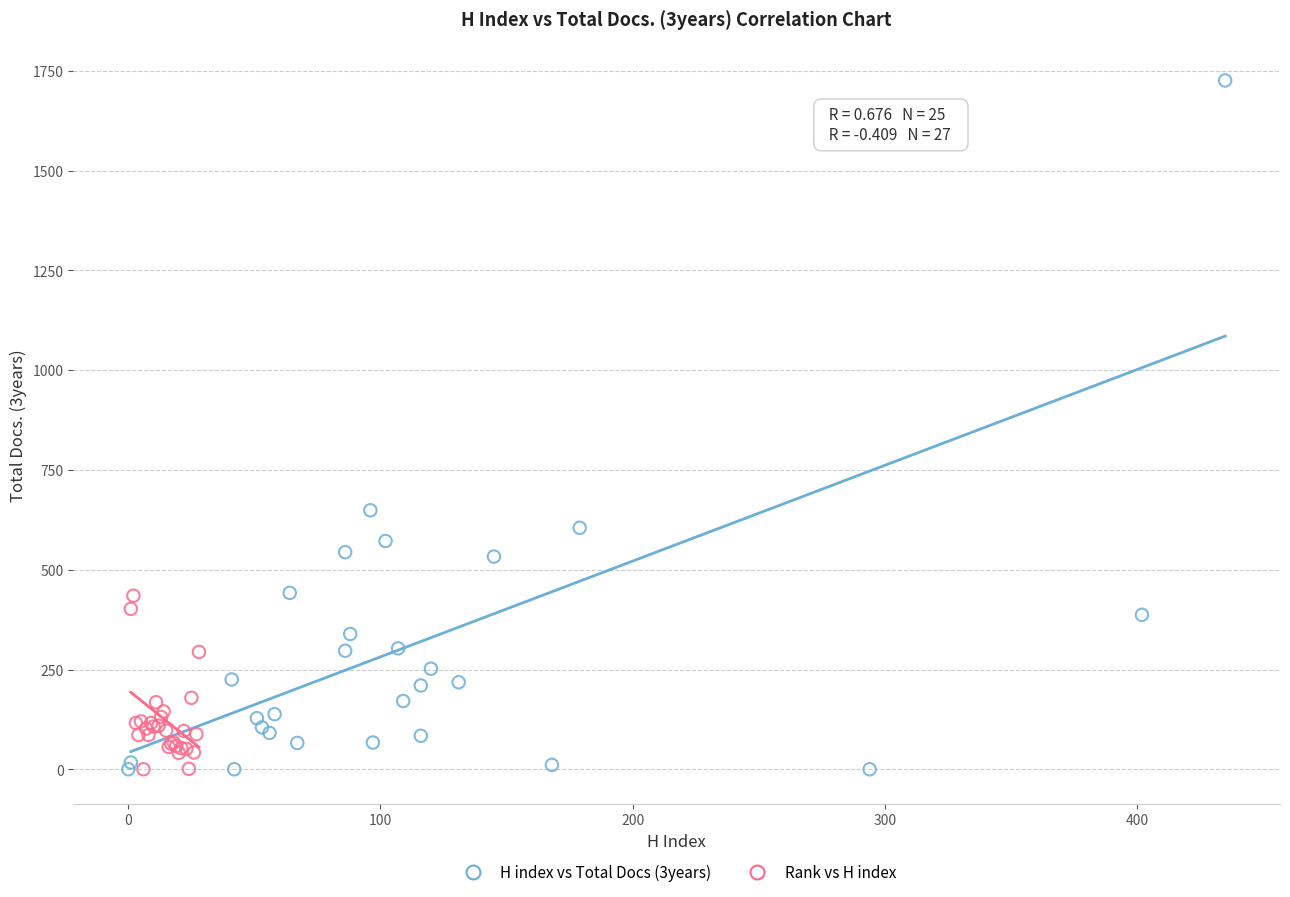

Which series has the widest spread of Y values?

H index vs Total Docs (3years)